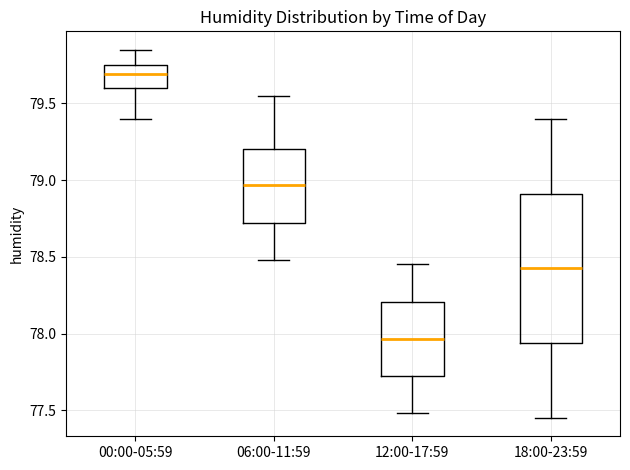

Where is the lower edge of the box for 12:00-17:59 on the y-axis? The values are not printed on the chart, so give them approximately, as read against the axis.

77.70